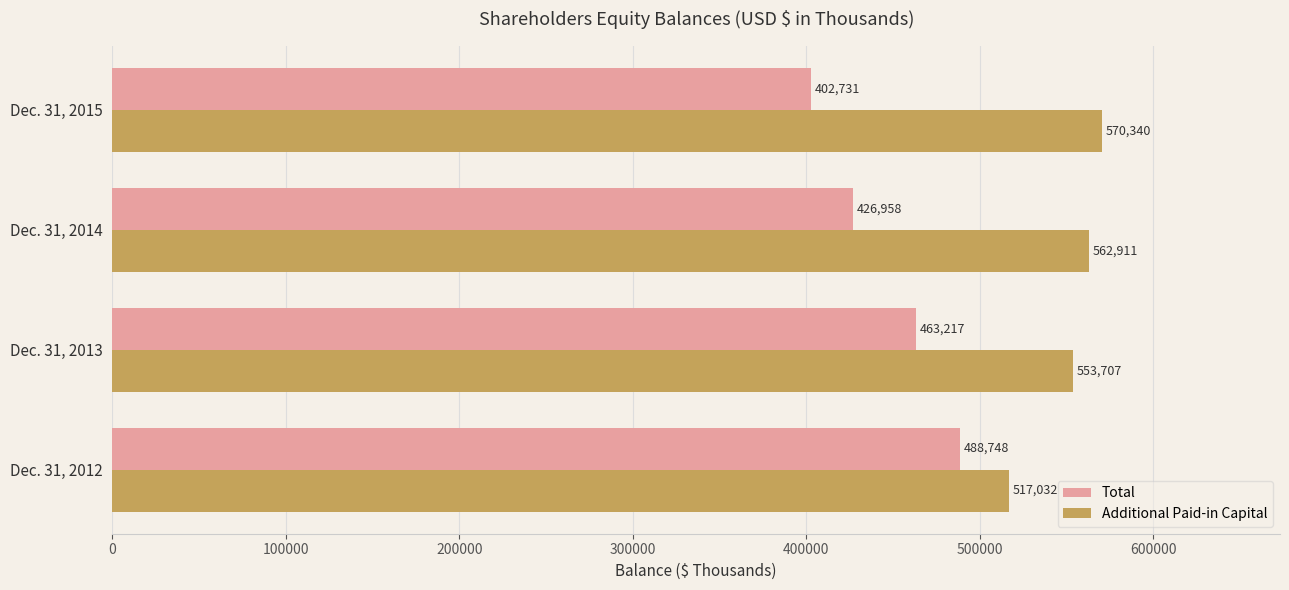

What is the spread (max minus min) of values at Dec. 31, 2015?

167609